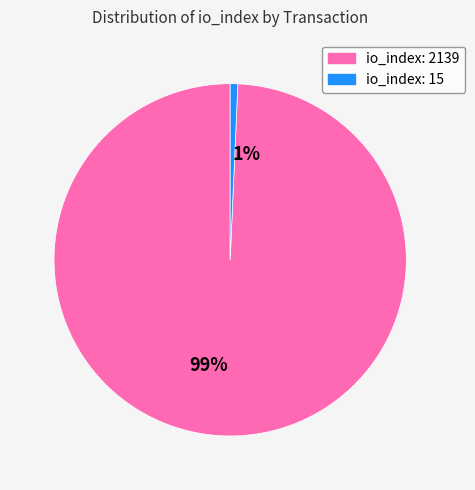

Is there a majority slice in this chart?

Yes